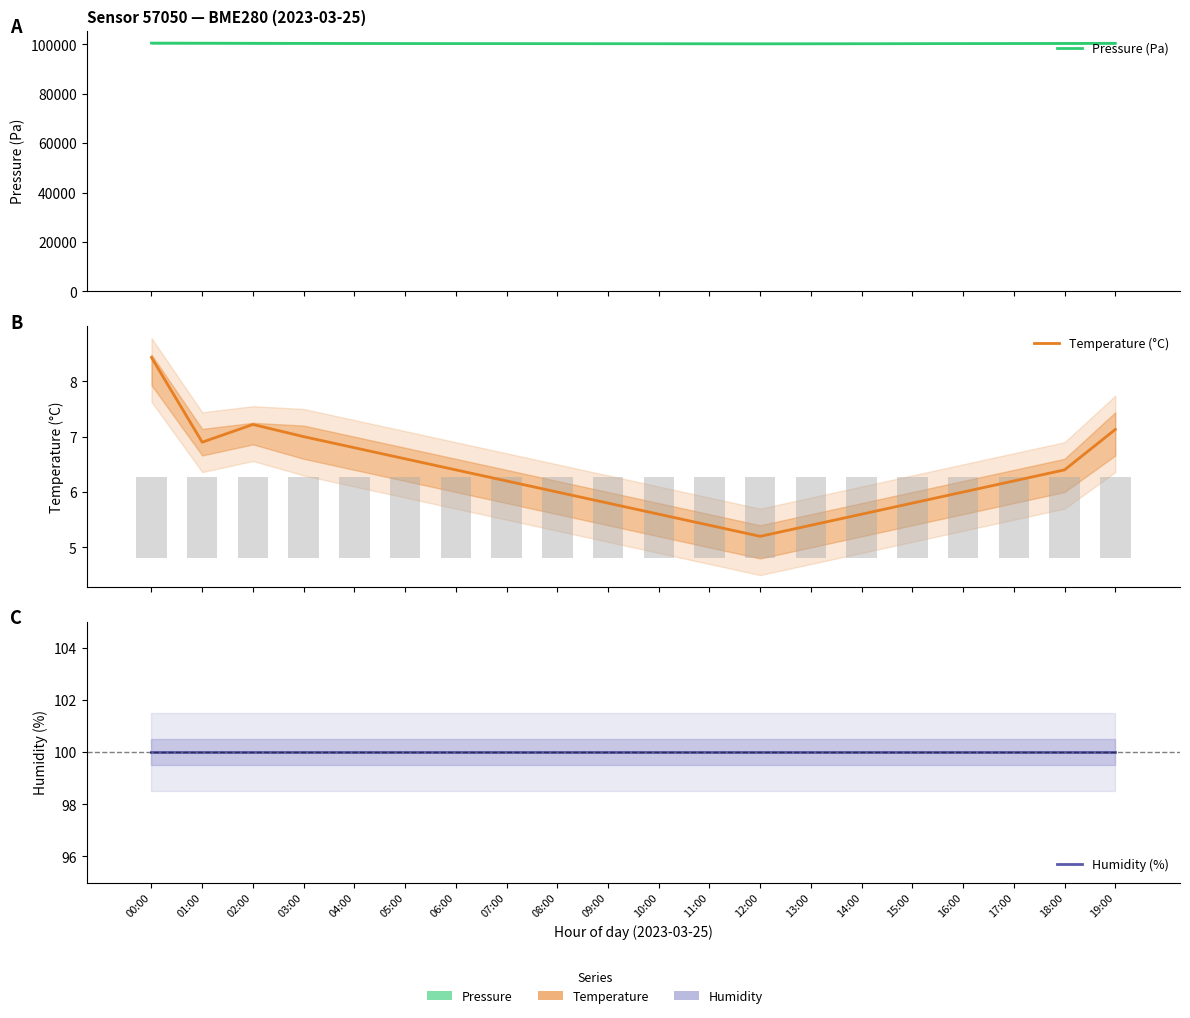

What is the value of the Temperature (°C) bar at the 11th from the left?

5.6